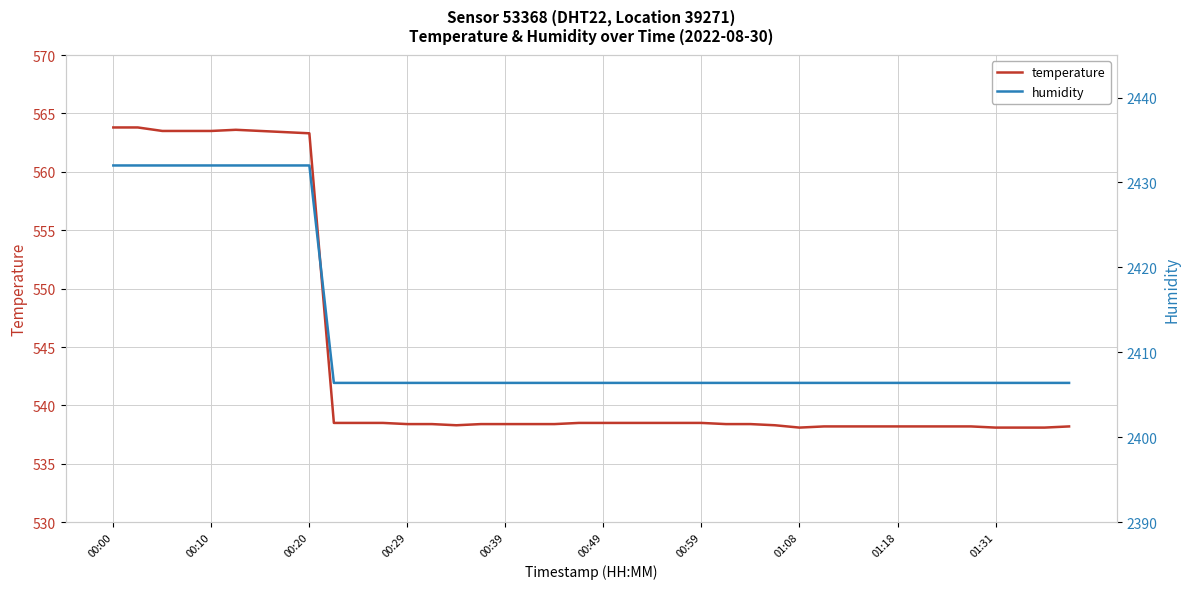

True or false: temperature and humidity cross at least once.

False